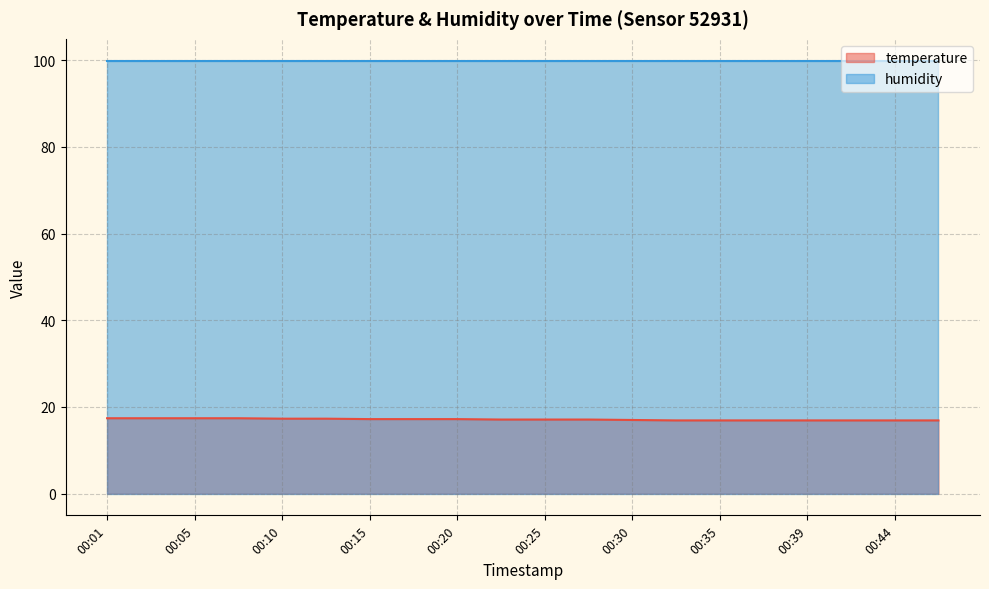

How many lines are shown in the chart?

2